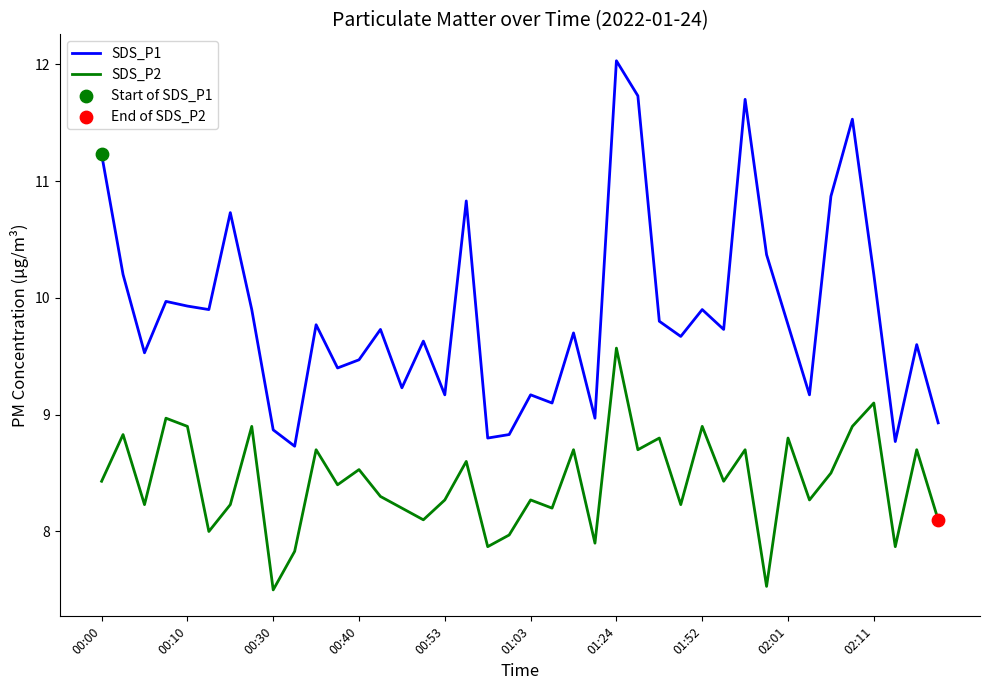

At how many categories does at least one series exceed 7?

40